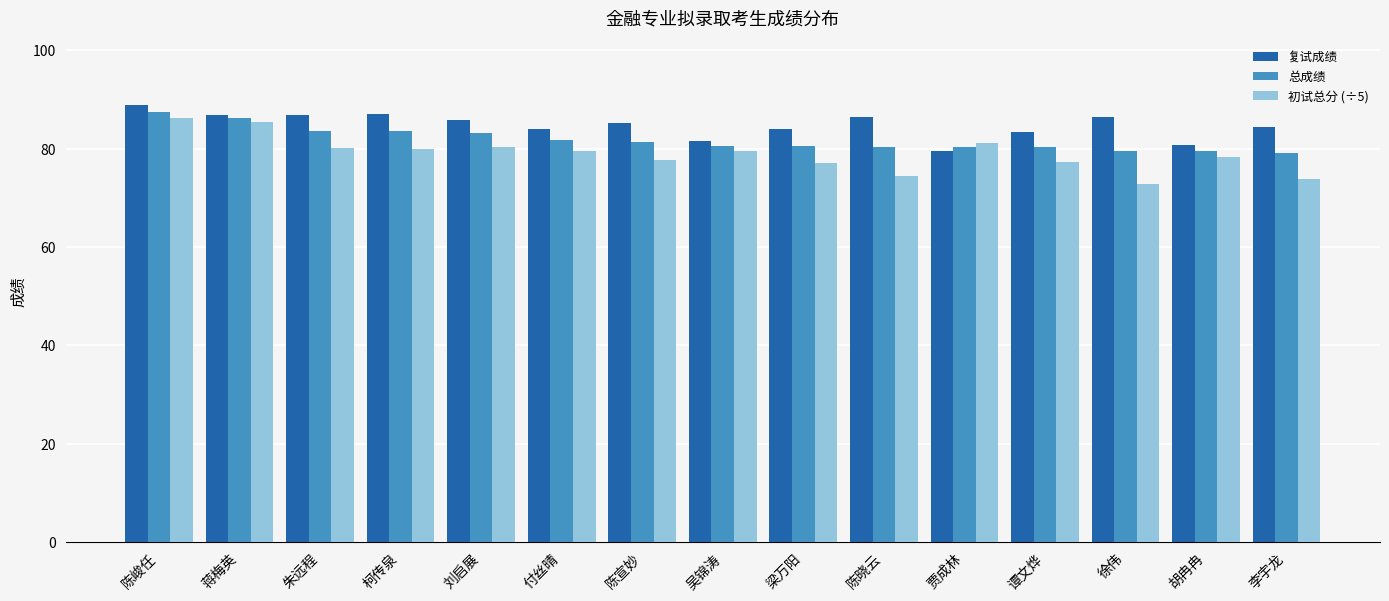

Which series has the largest range (max minus min)?

初试总分 (÷5)